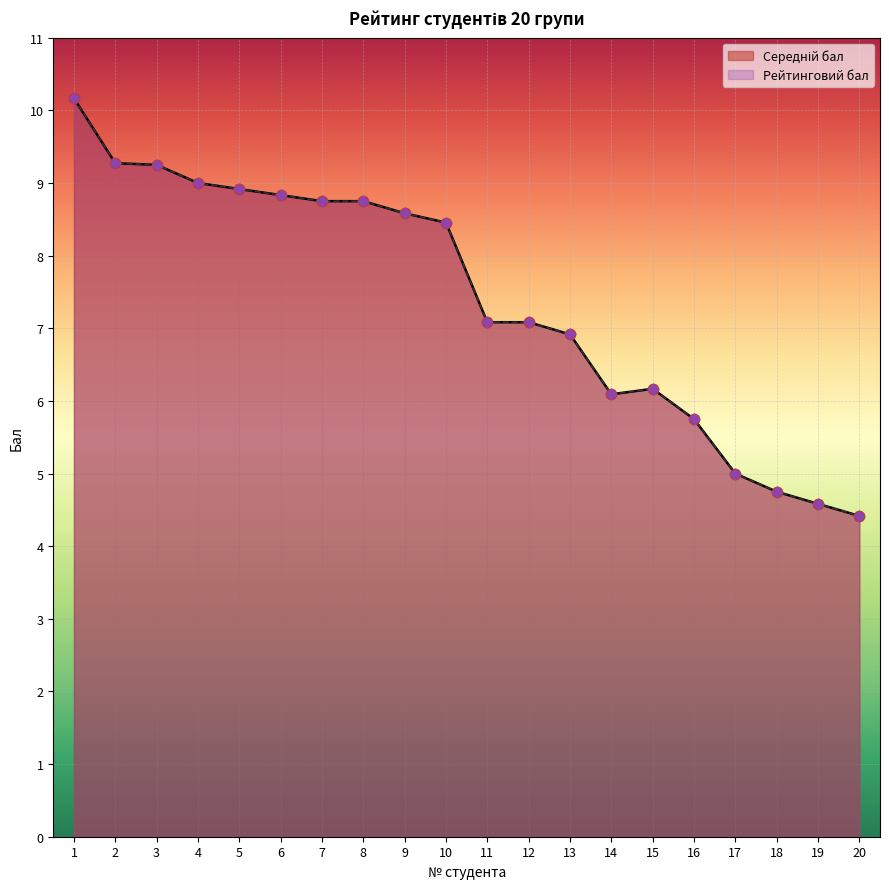

Is the value of Рейтинговий бал at 7 greater than the value of Середній бал at 17?

Yes